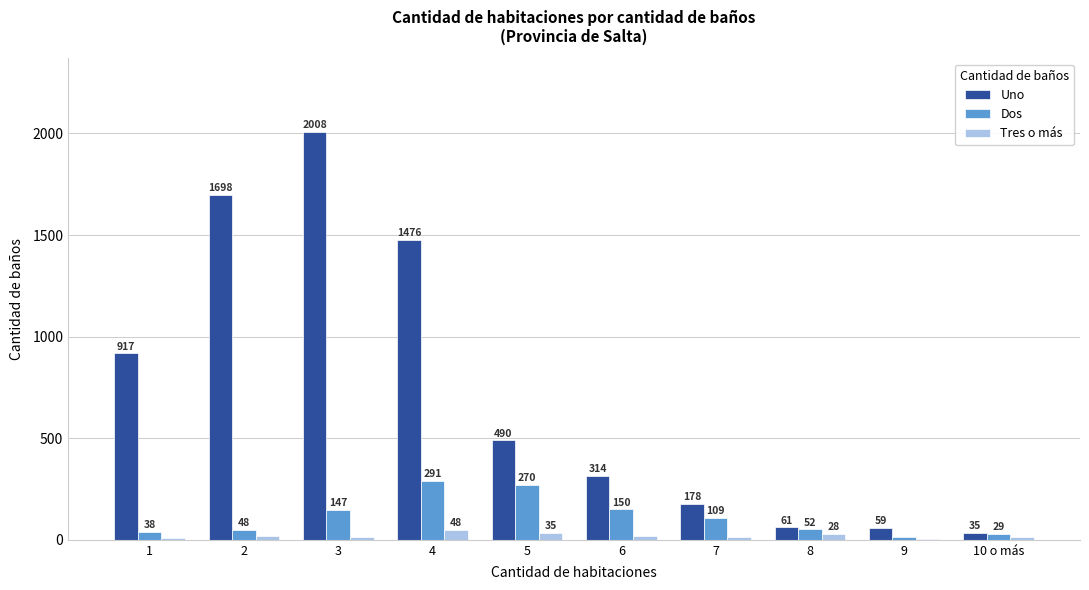

Reading left to right, transcribe all the data shown in this chart.

Uno: 1=917	2=1698	3=2008	4=1476	5=490	6=314	7=178	8=61	9=59	10 o más=35
Dos: 1=38	2=48	3=147	4=291	5=270	6=150	7=109	8=52	9=16	10 o más=29
Tres o más: 1=7	2=19	3=14	4=48	5=35	6=18	7=15	8=28	9=4	10 o más=12